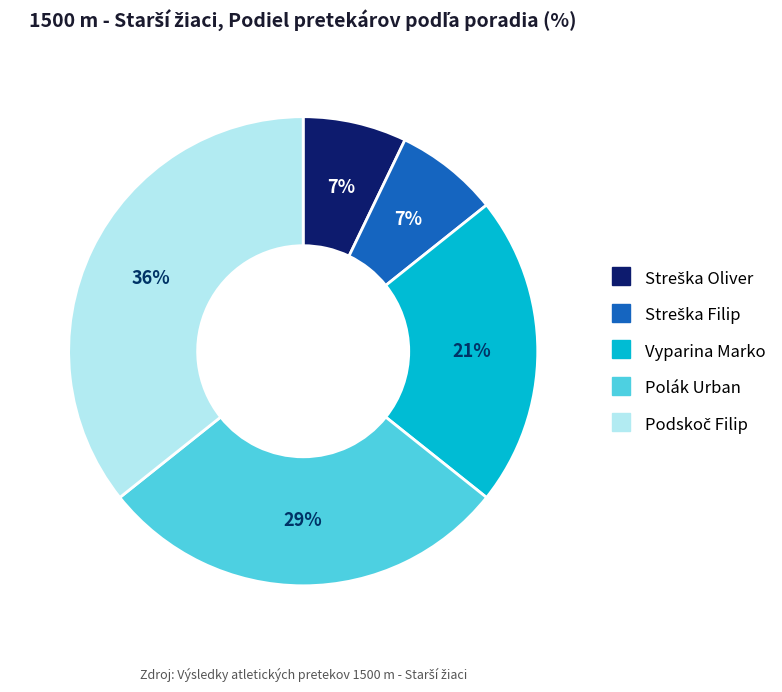

The Polák Urban slice represents 39% of the pie. True or false?

False